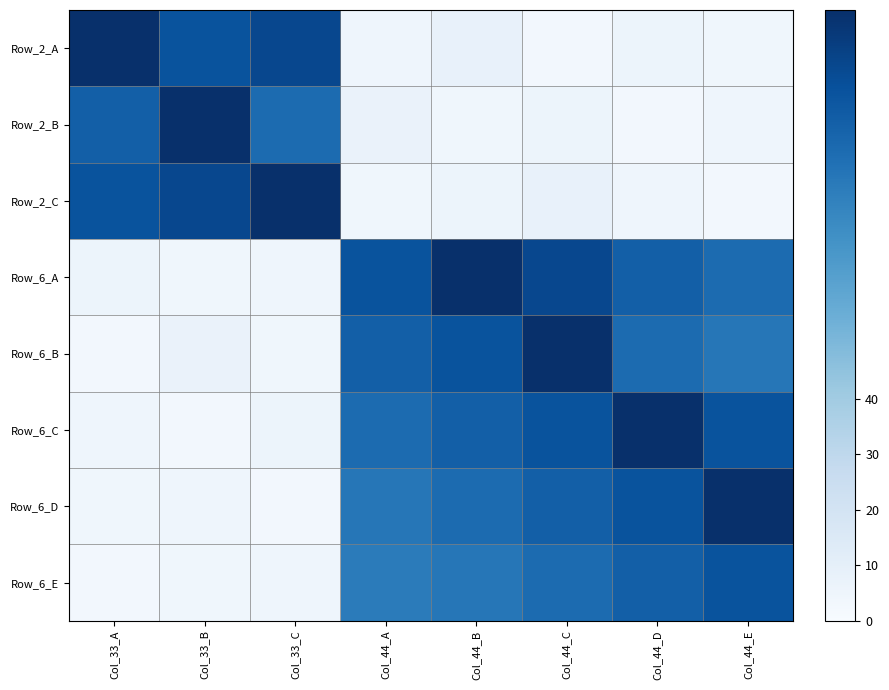

Between Col_44_E and Col_33_B, which is larger?

Col_33_B